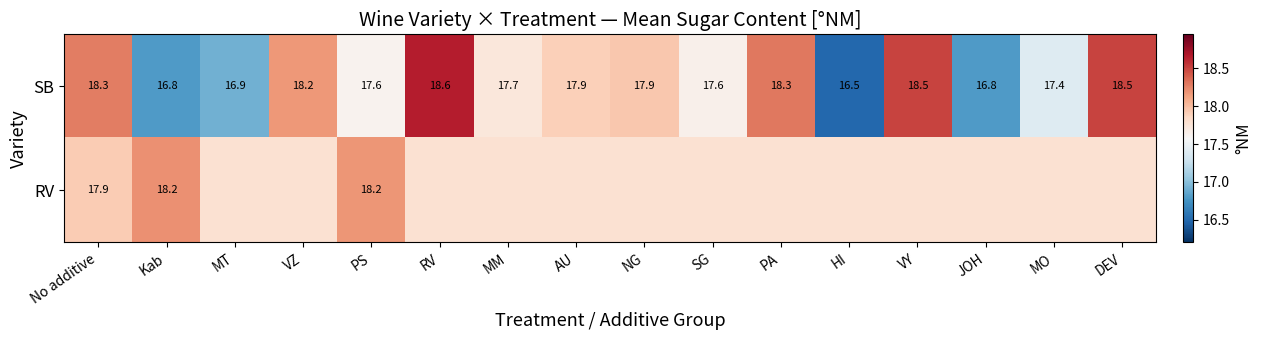

Which category has the lowest value across all series?

HI